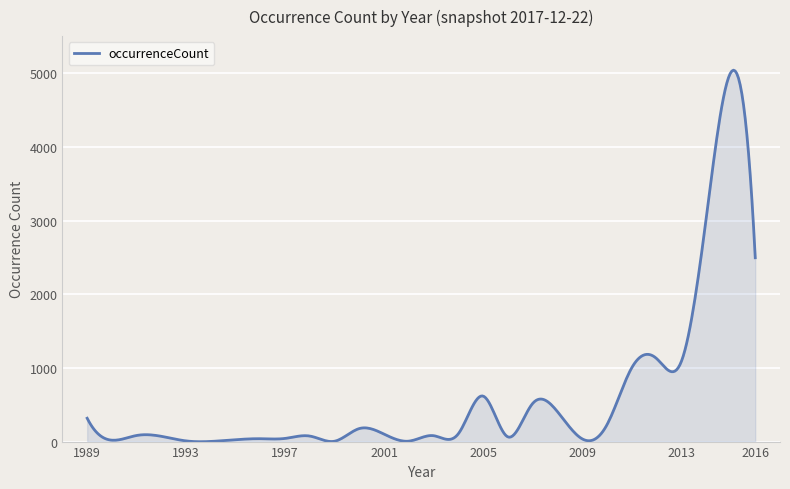

What is the difference between the maximum and minimum values?

5044.7